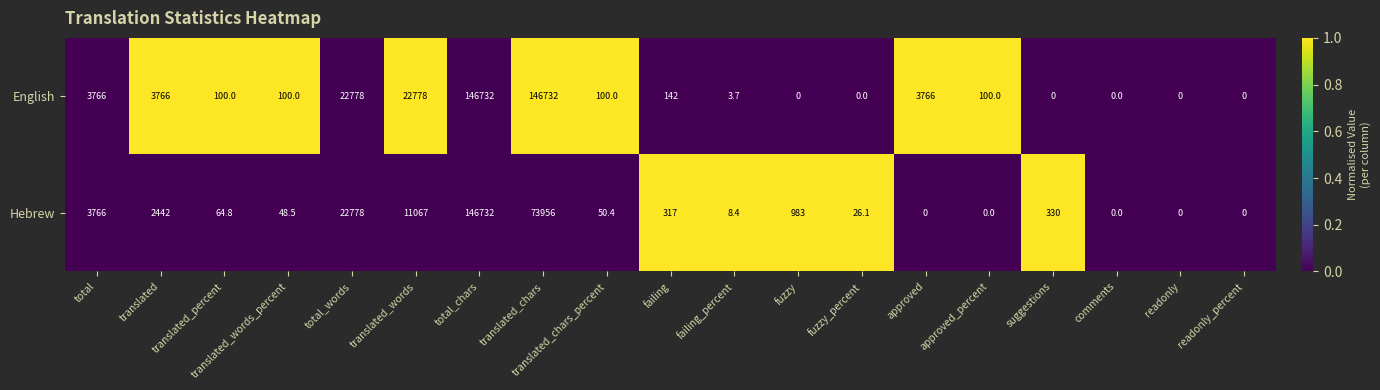

Which series has the largest total across all categories?

English